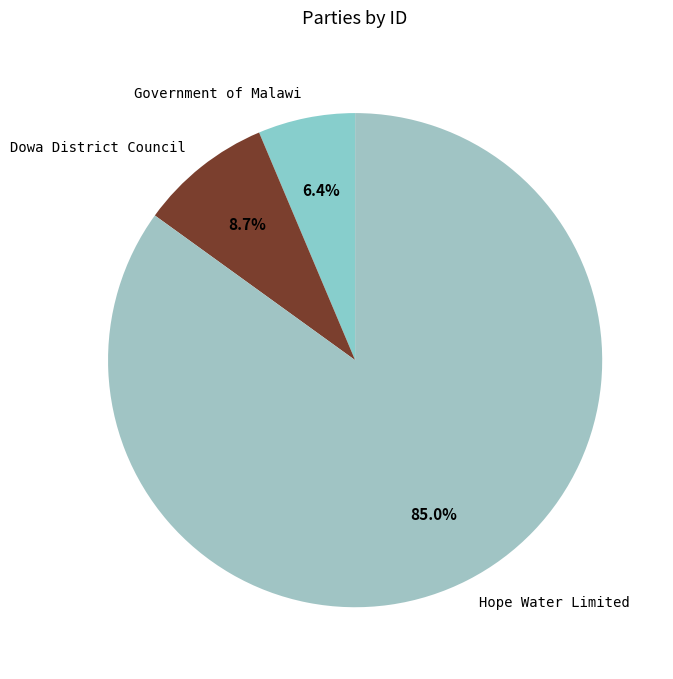

How many slices are in this pie chart?

3